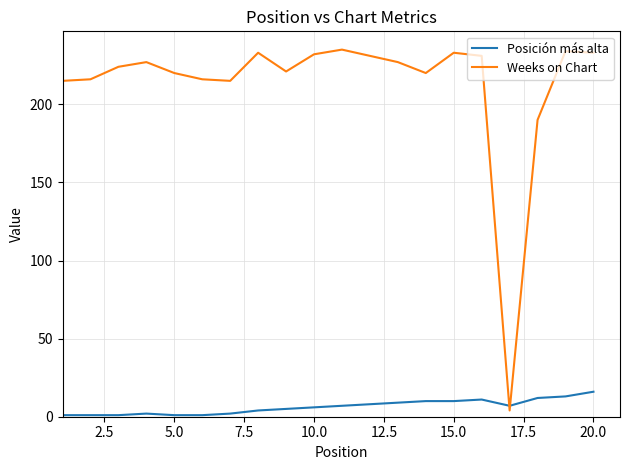

List the series in order of their overall mean, lowest first.

Posición más alta, Weeks on Chart